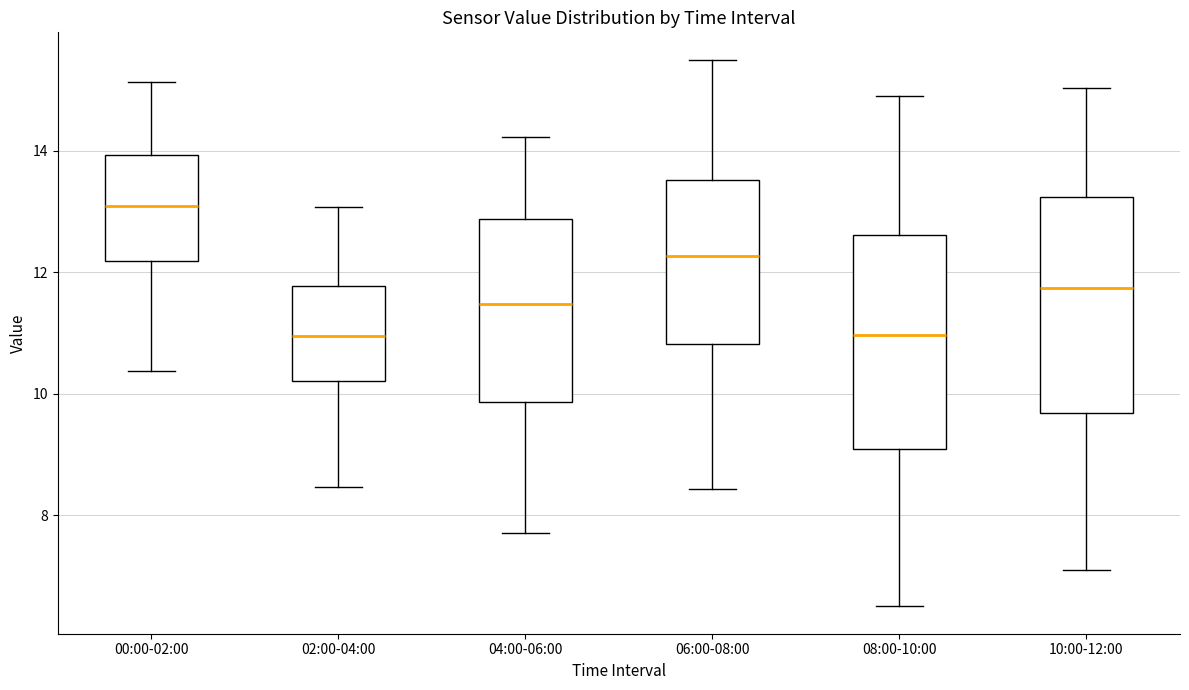

Reading left to right, read every box against the y-axis: the position of its median line, the range the box covers, and the ends of its whiskers. The values are not printed on the chart, so give them approximately, as read against the axis.

00:00-02:00: median 13.0, box 12.2 to 14.0, whiskers 10.4 to 15.2
02:00-04:00: median 11.0, box 10.2 to 11.8, whiskers 8.4 to 13.0
04:00-06:00: median 11.4, box 9.8 to 12.8, whiskers 7.8 to 14.2
06:00-08:00: median 12.2, box 10.8 to 13.6, whiskers 8.4 to 15.6
08:00-10:00: median 11.0, box 9.0 to 12.6, whiskers 6.6 to 15.0
10:00-12:00: median 11.8, box 9.6 to 13.2, whiskers 7.2 to 15.0